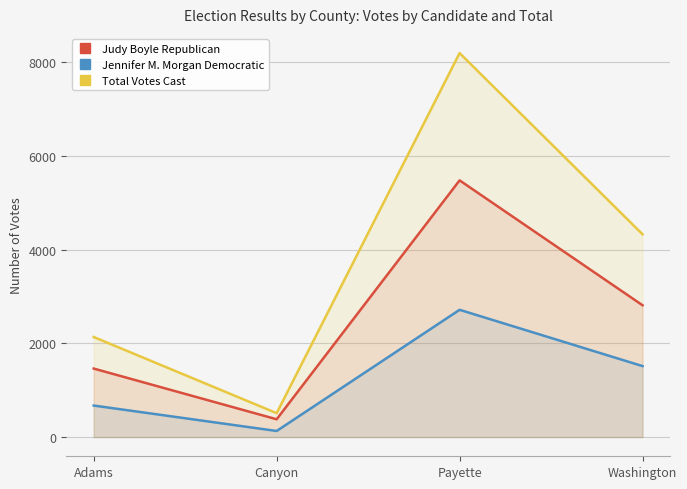

List the series in order of their peak value, lowest first.

Jennifer M. Morgan Democratic, Judy Boyle Republican, Total Votes Cast